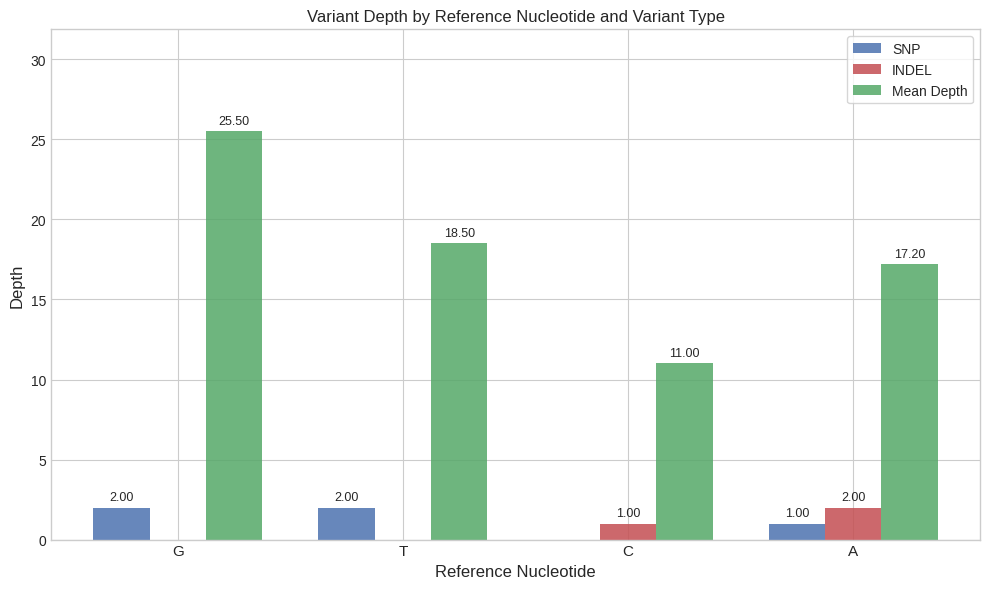

Are the bars grouped side by side (vs. stacked)?

Yes